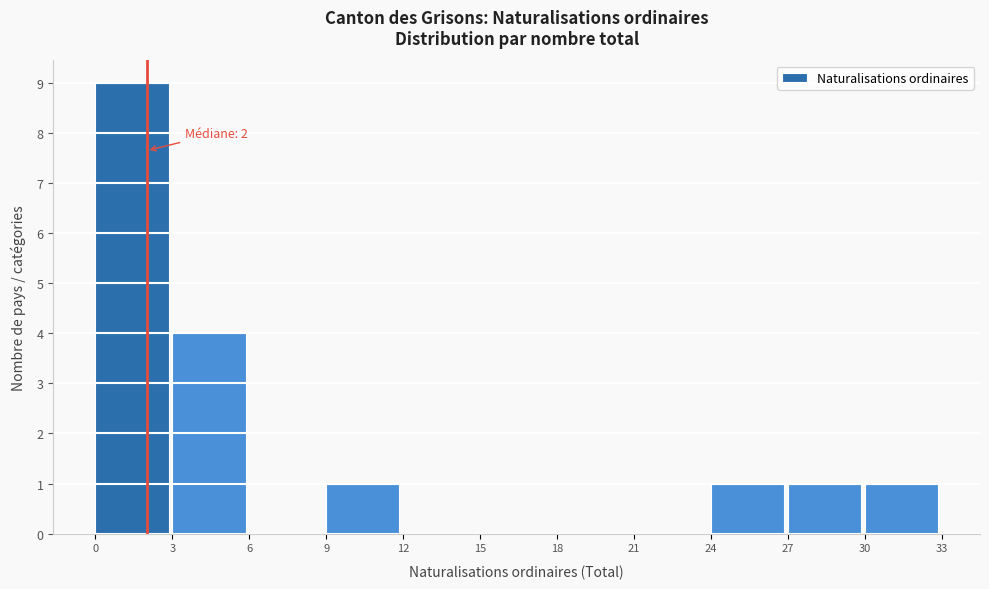

Over which range of the x-axis is the bar tallest?

0 to 3